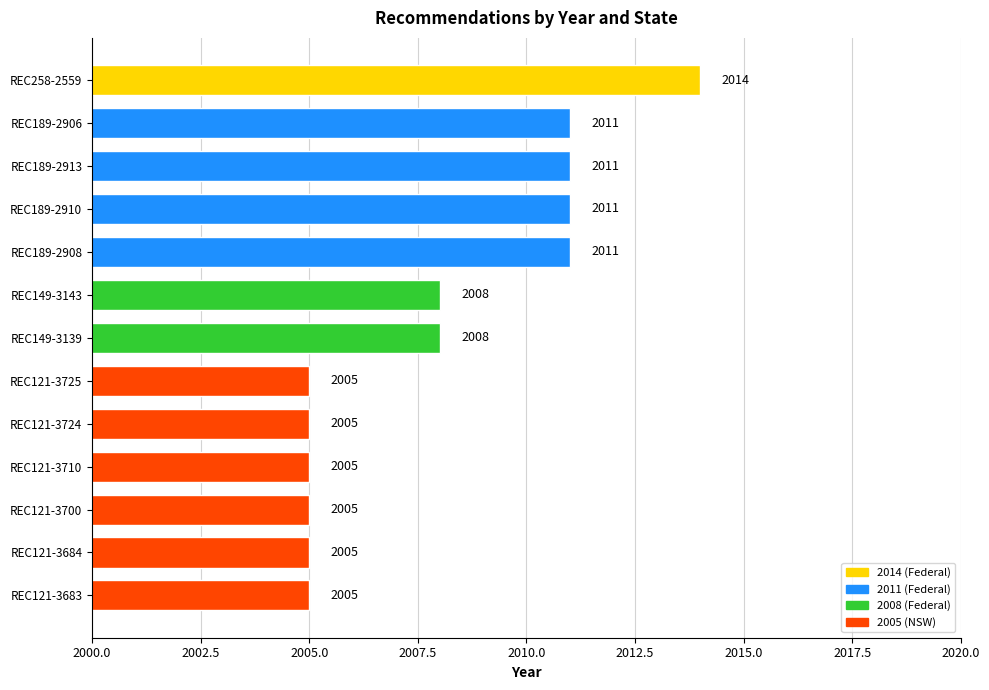

What is the difference between the maximum and minimum values?

9